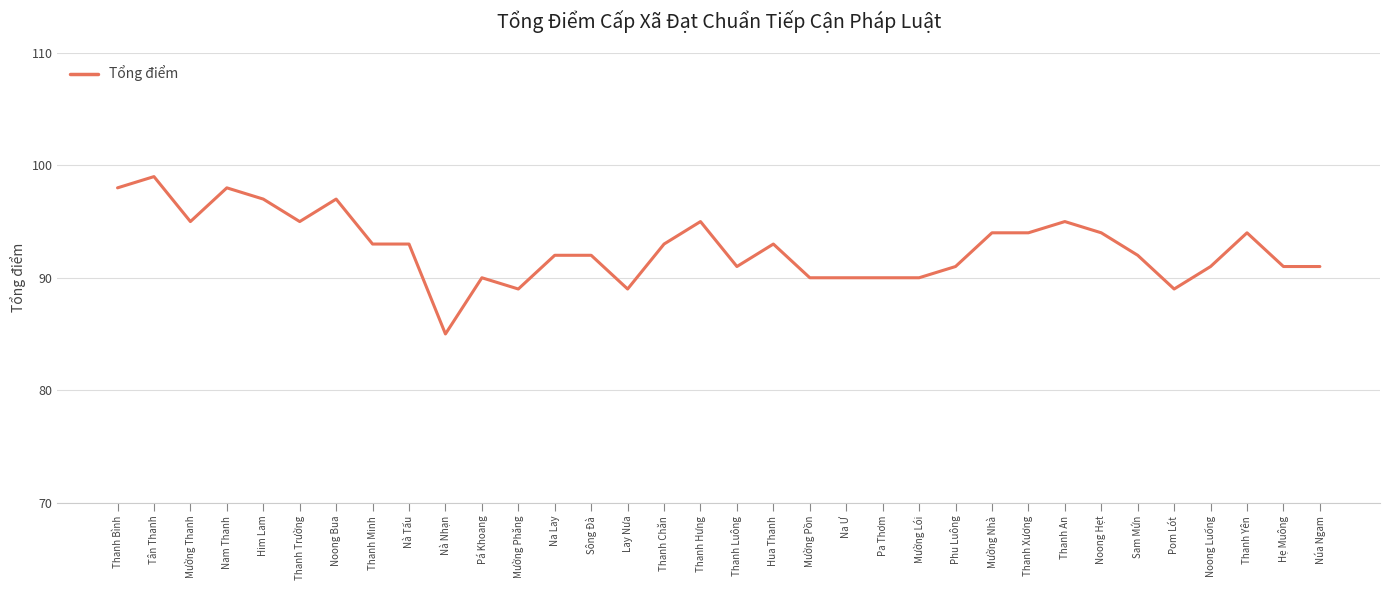

What is the change in value from Thanh Trường to Sam Mứn?

-3